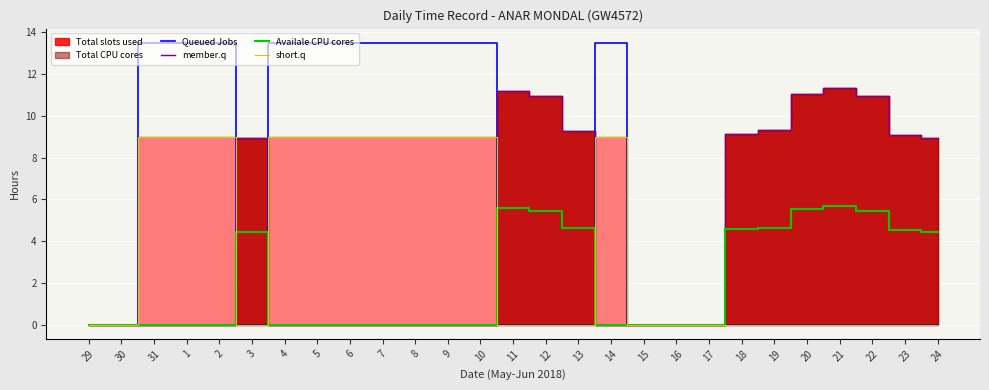

What is the average value of the Queued Jobs series?

5.5